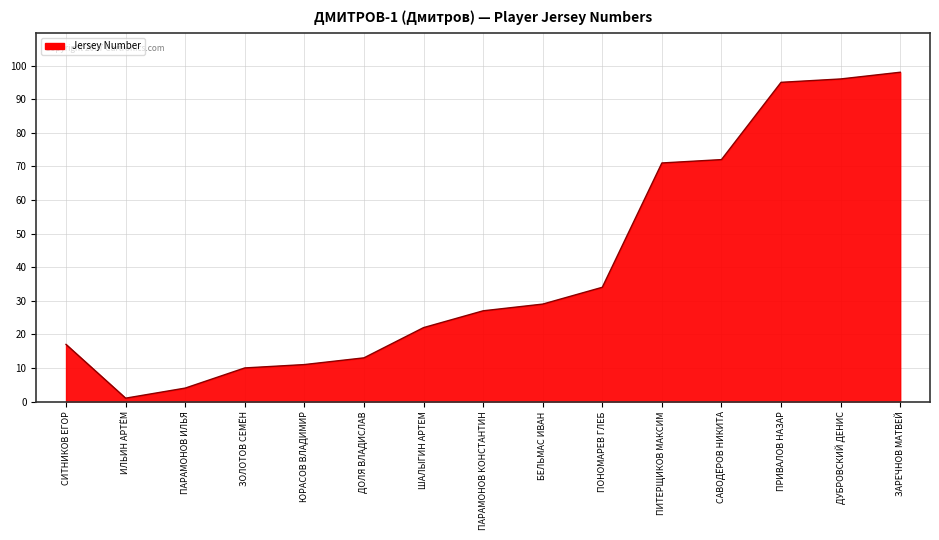

Reading right to left, what are all the values shown in this chart?

98	96	95	72	71	34	29	27	22	13	11	10	4	1	17